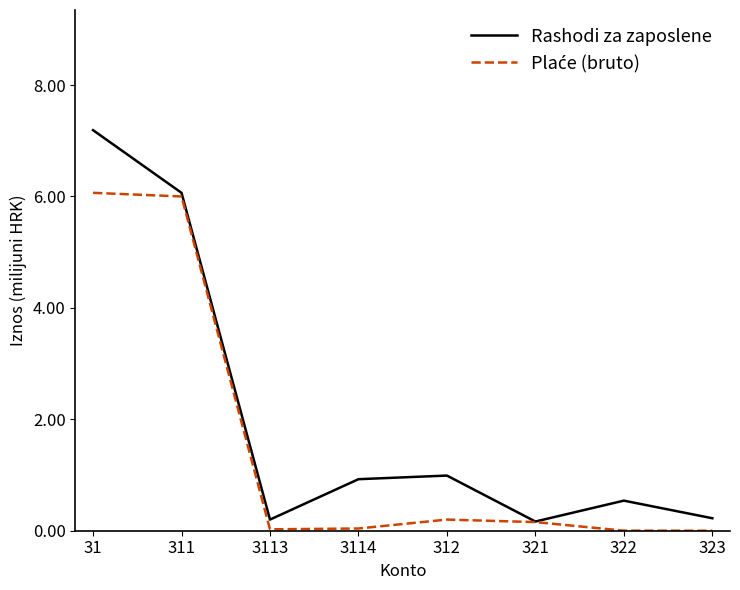

Which series has the largest total across all categories?

Rashodi za zaposlene